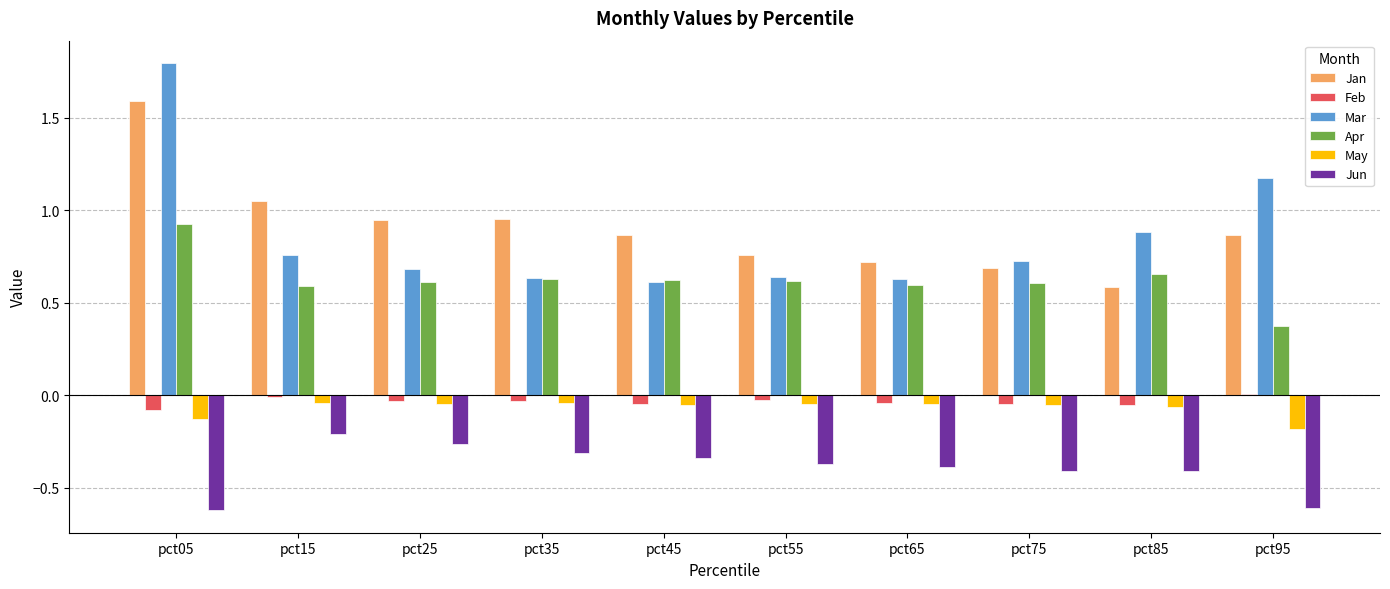

Where is Mar nearest to the value 1?

pct85